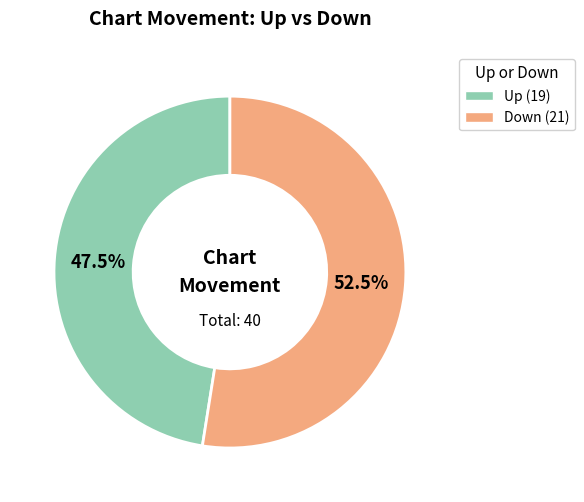

Is there any slice that represents more than half of the pie?

Yes